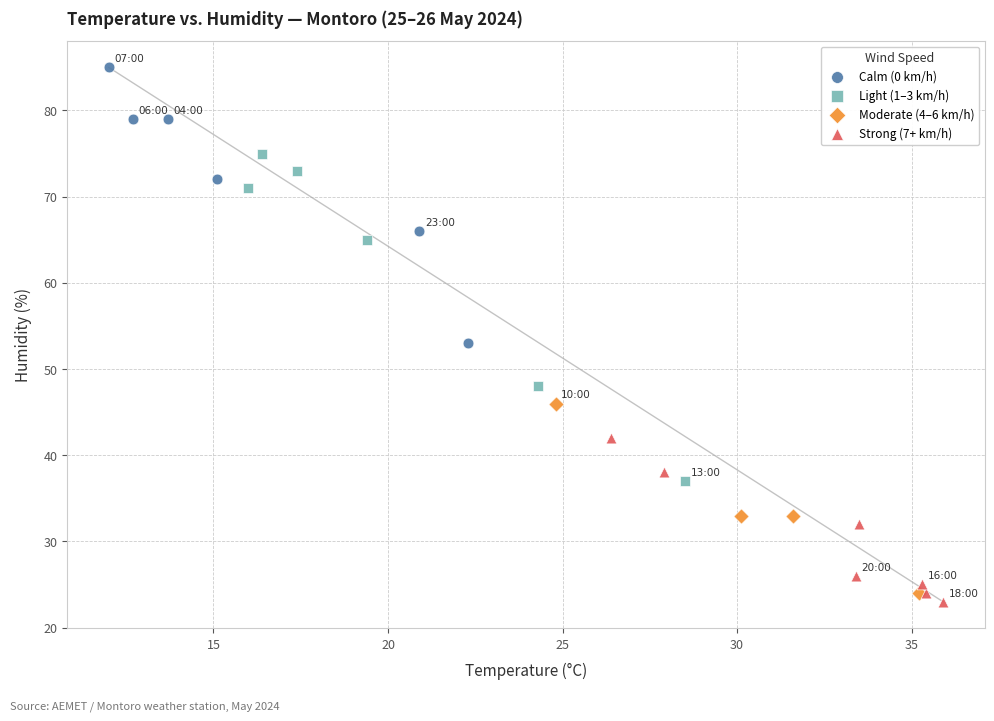

Which series contains the highest Y value?

Calm (0 km/h)